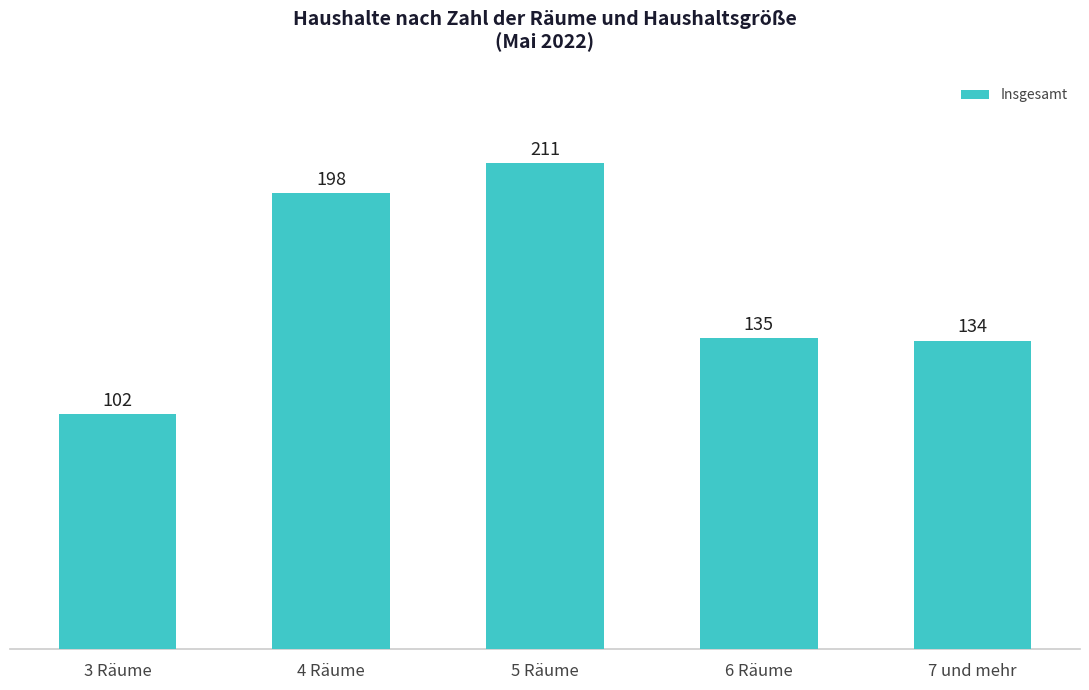

What is the maximum value shown in the chart?

211